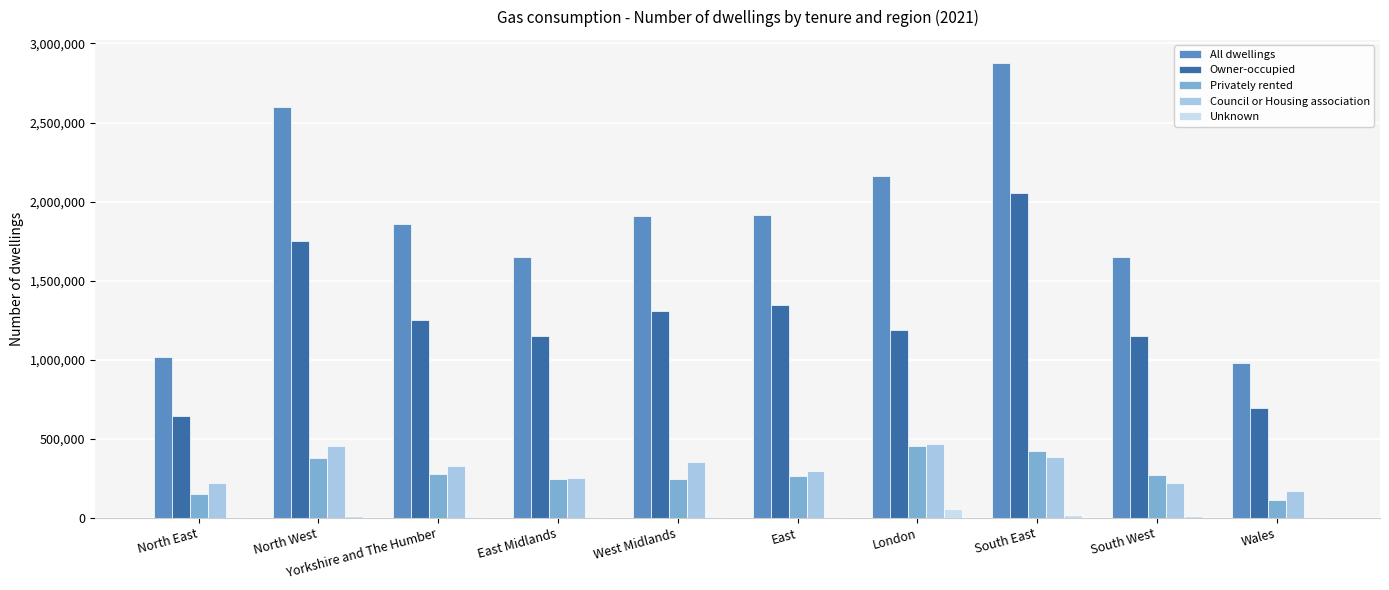

At which category does the chart reach its peak across all series?

South East